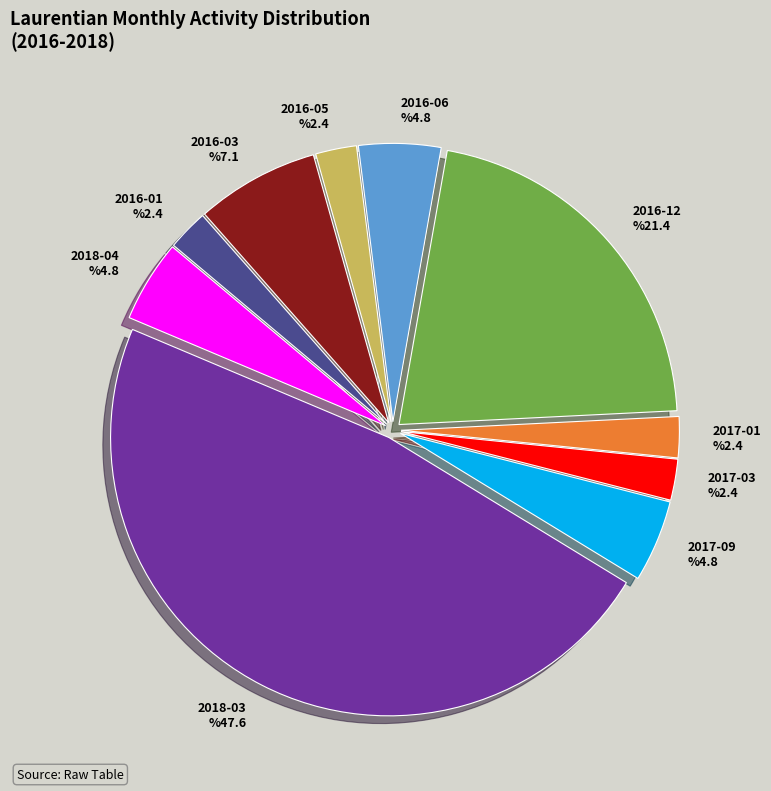

To the nearest percent, what is the difference between the 2016-06 and 2017-01 slice percentages?

2%